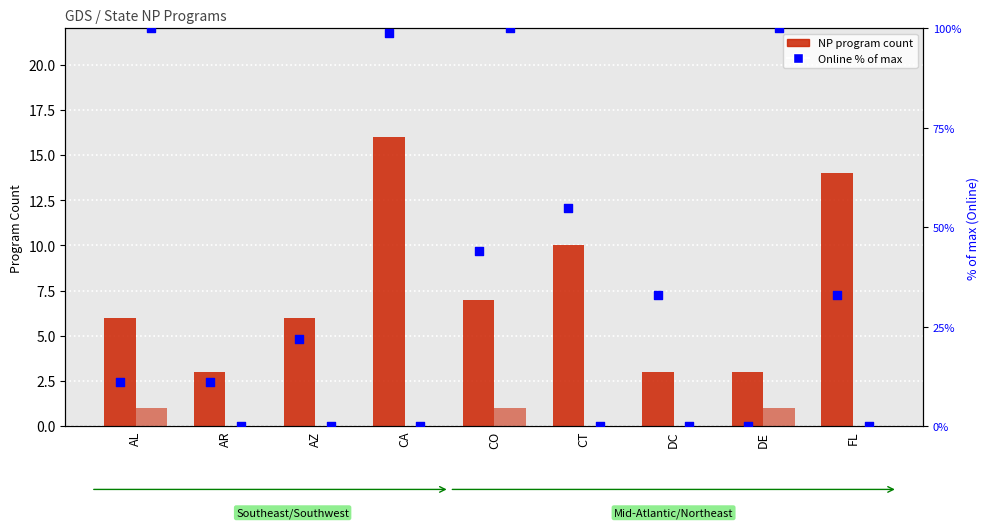

Which series contains the highest Y value?

Online (% of max)